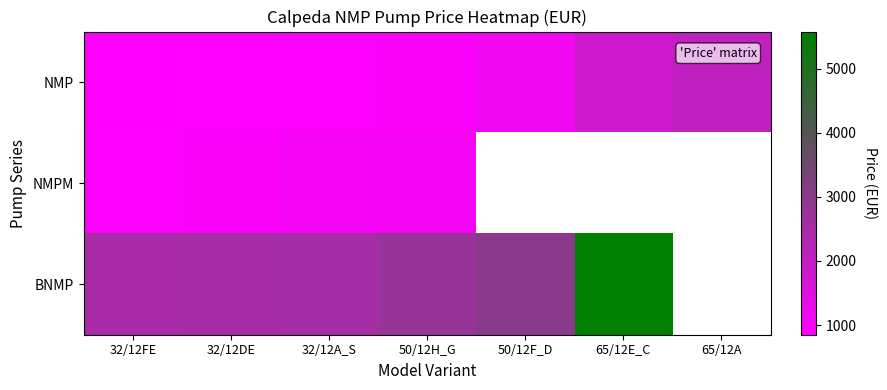

The value of BNMP at 65/12E_C is 5576.0. True or false?

True